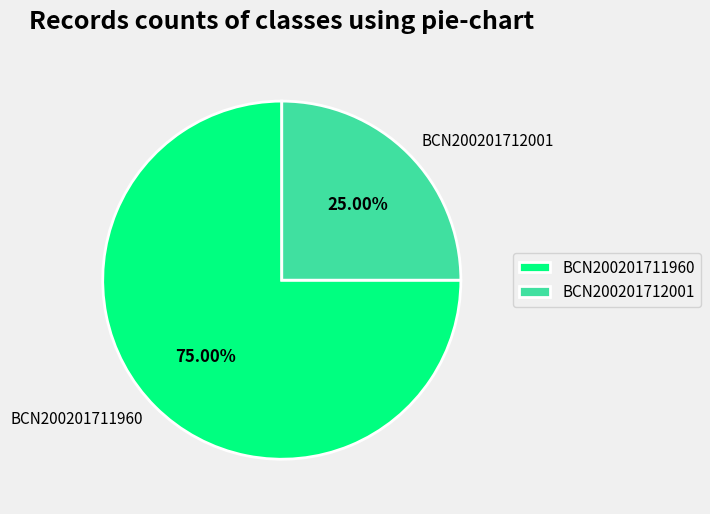

Is it true that BCN200201711960 is 75% of the pie?

True